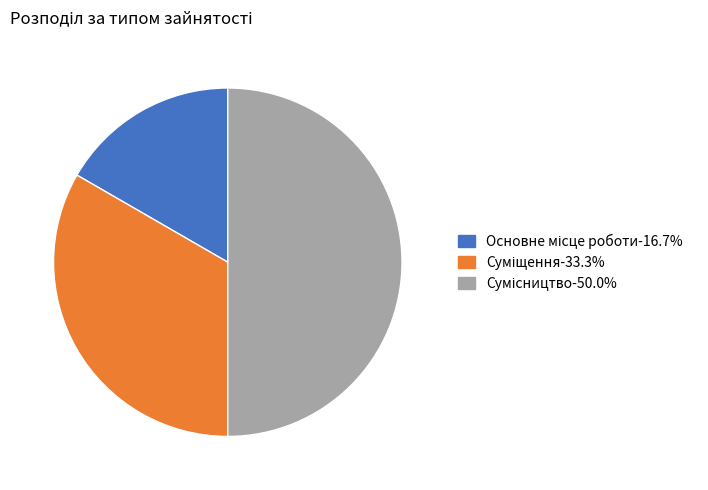

True or false: Основне місце роботи accounts for 17% of the total.

True